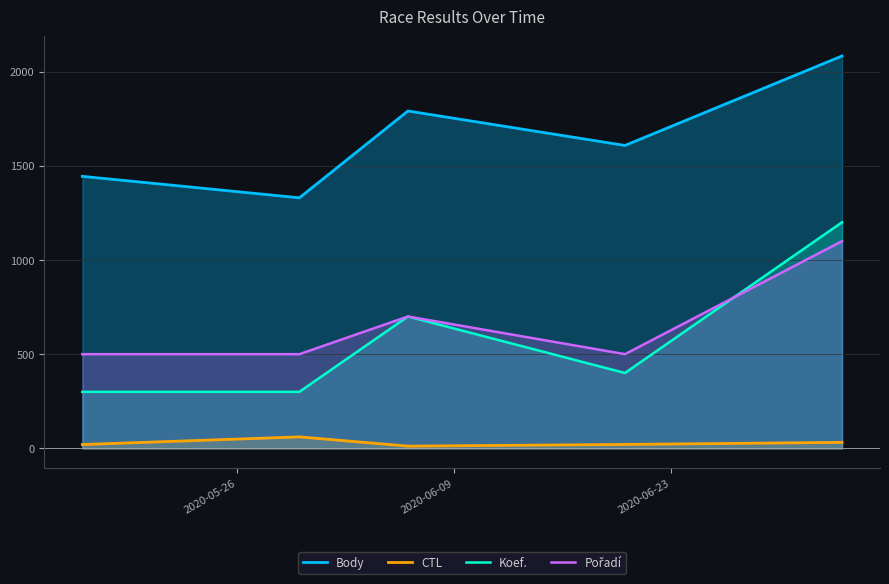

True or false: Koef. has more than 2 interior local peaks.

False